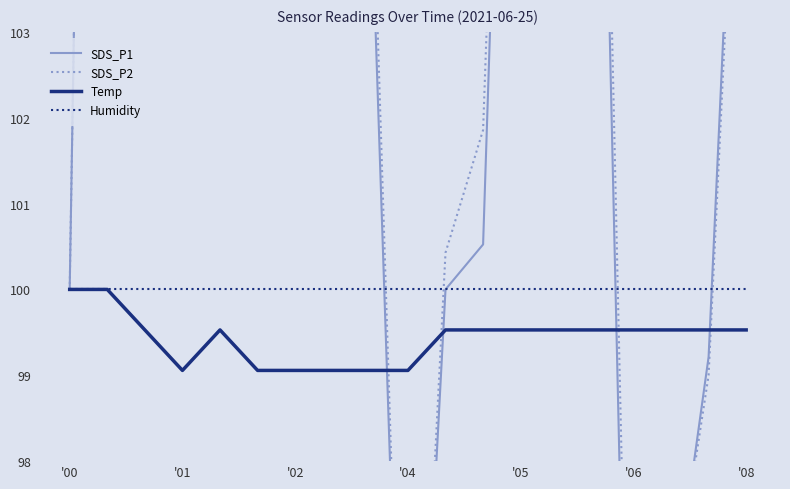

What is the value of the SDS_P2 point at the 12th from the left?

101.9